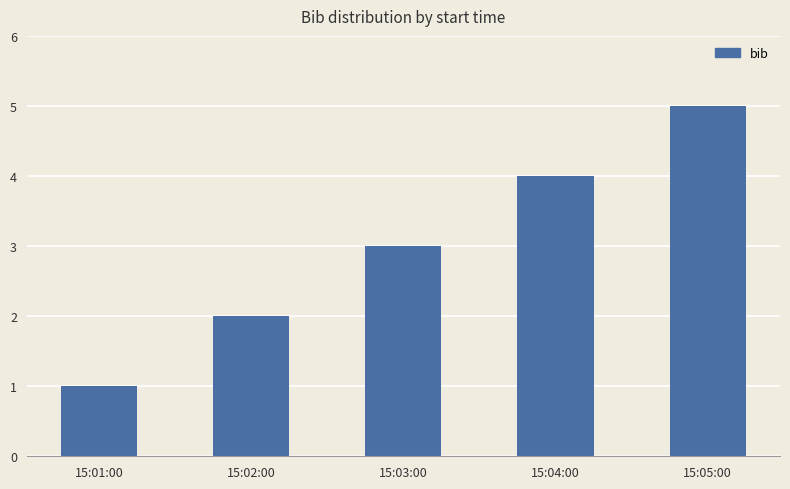

What is the difference between the maximum and minimum values?

4